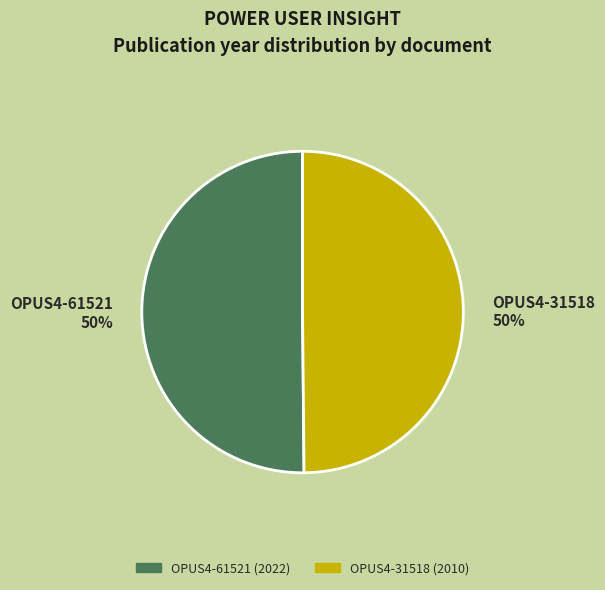

How many slices are in this pie chart?

2